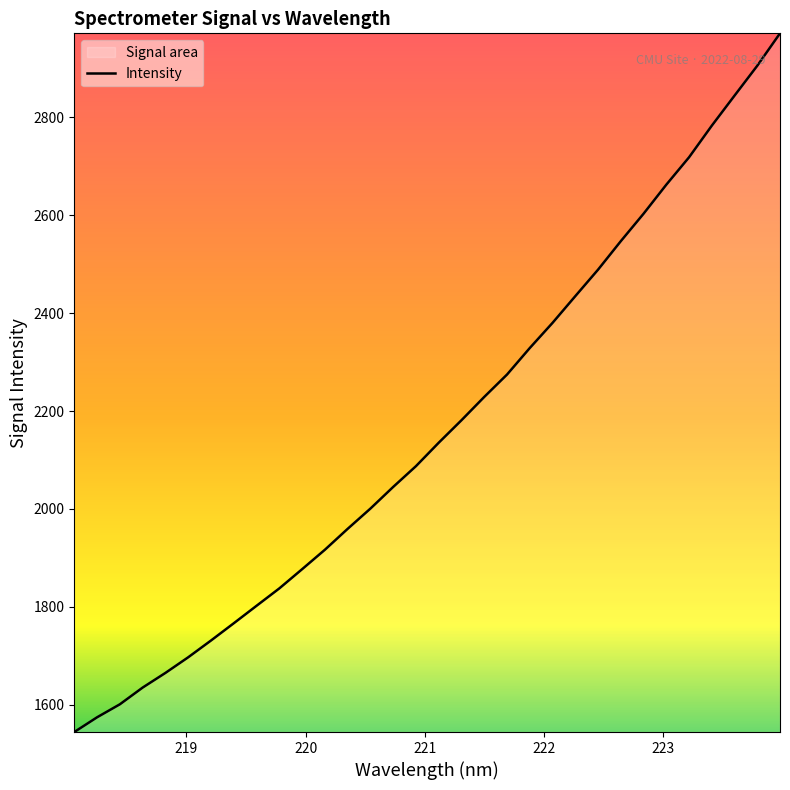

What is the maximum value shown in the chart?

2971.3